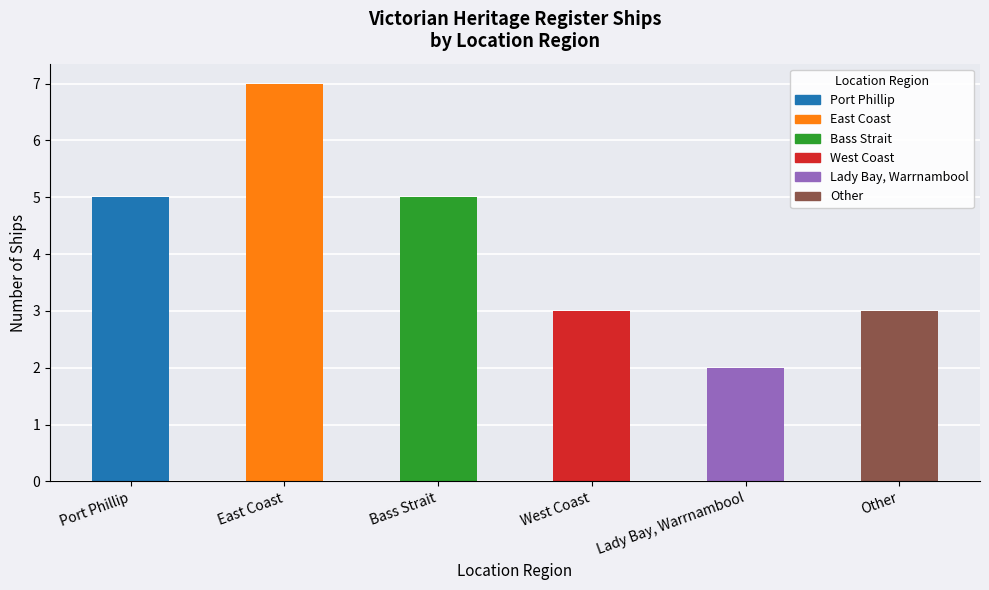

What is the average value?

4